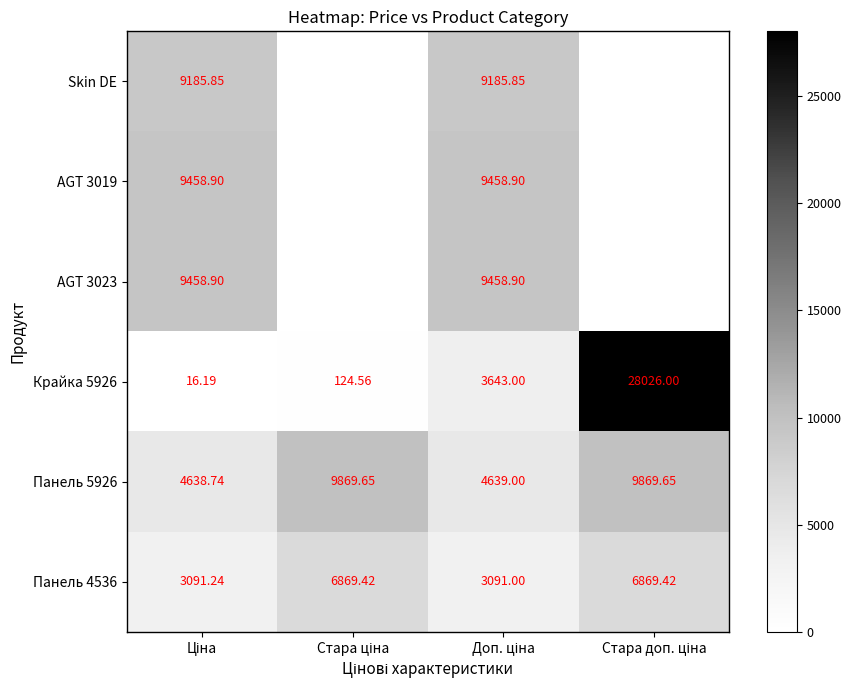

What is the difference between the second highest and second lowest values in the Крайка 5926 series?

3518.4